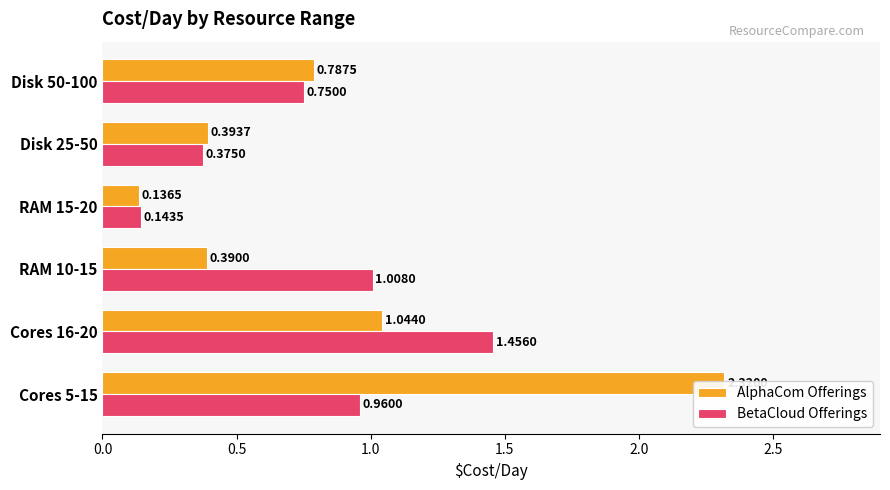

What is the maximum value shown in the chart?

2.3